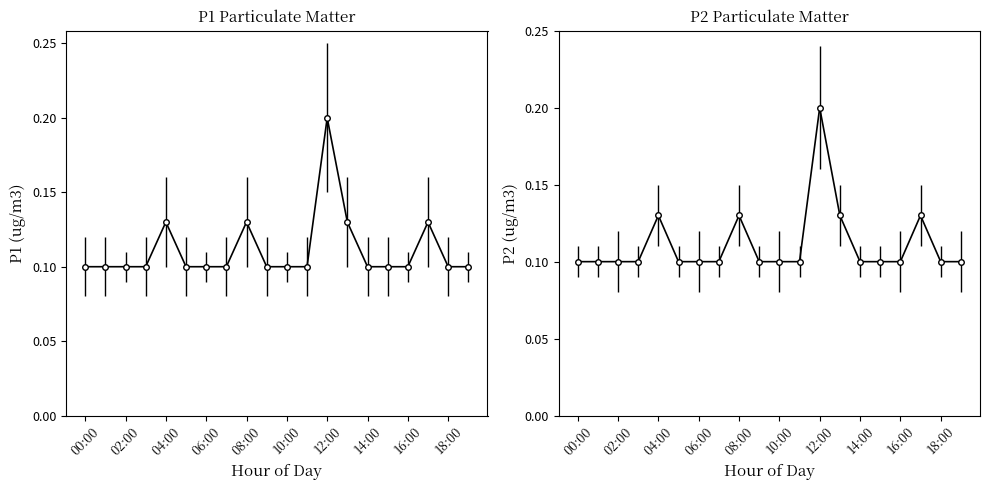

Is it true that P1 equals 0.1 at 03:00?

False